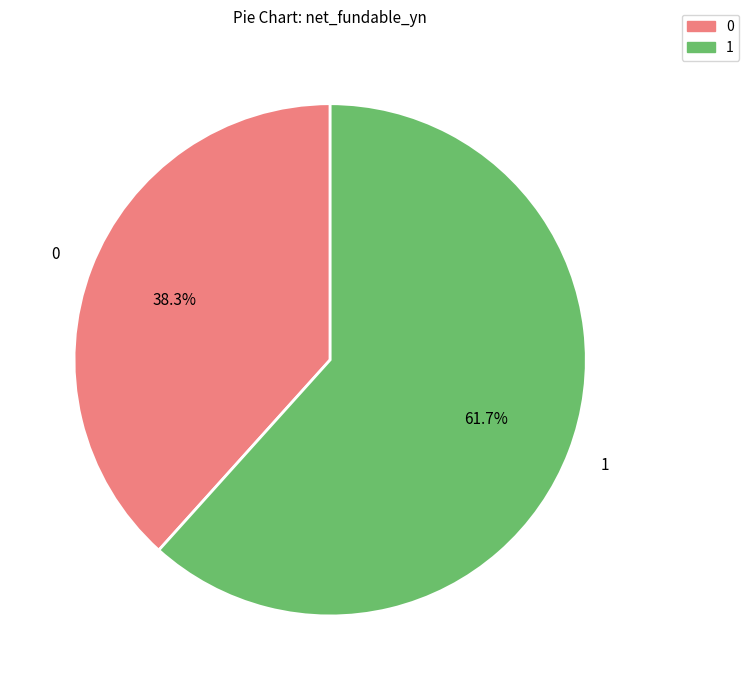

Is there a majority slice in this chart?

Yes